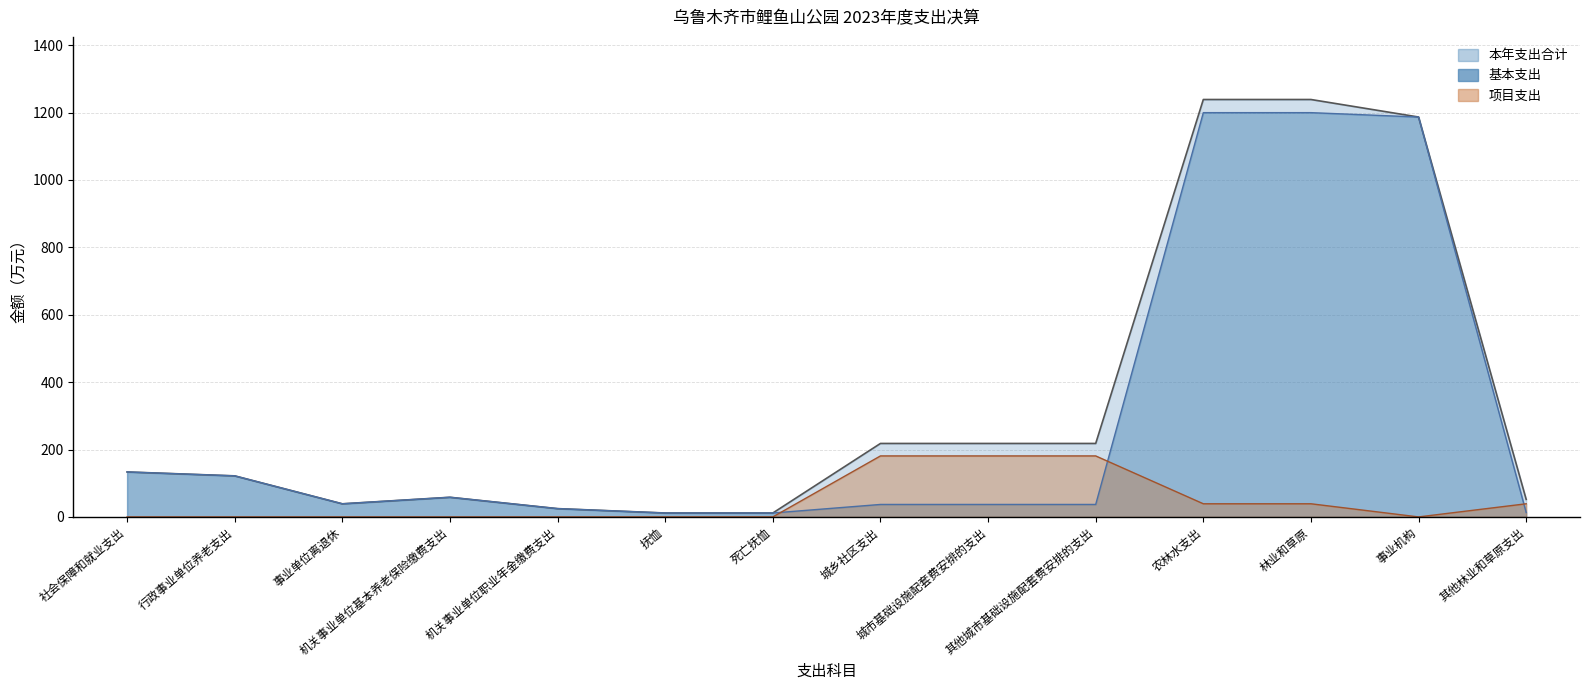

How many lines are shown in the chart?

3